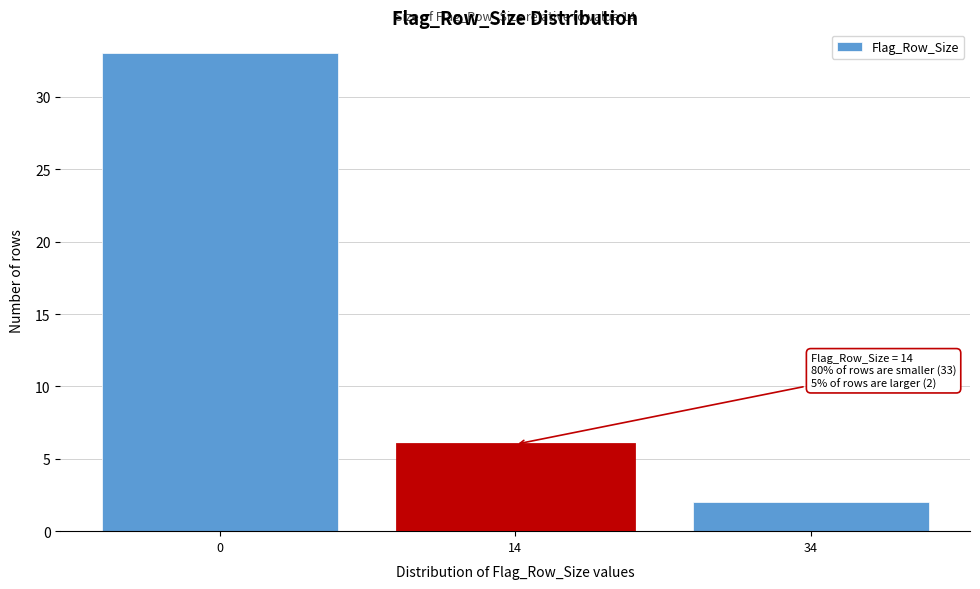

Reading left to right, transcribe all the data shown in this chart.

0=33	14=6	34=2